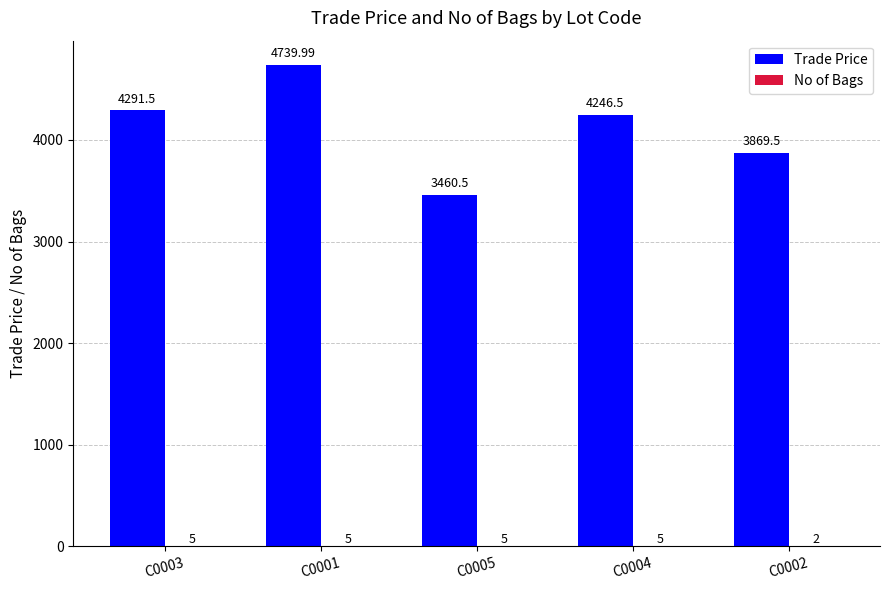

What is the sum of the Trade Price values at C0005 and C0003?

7752.0